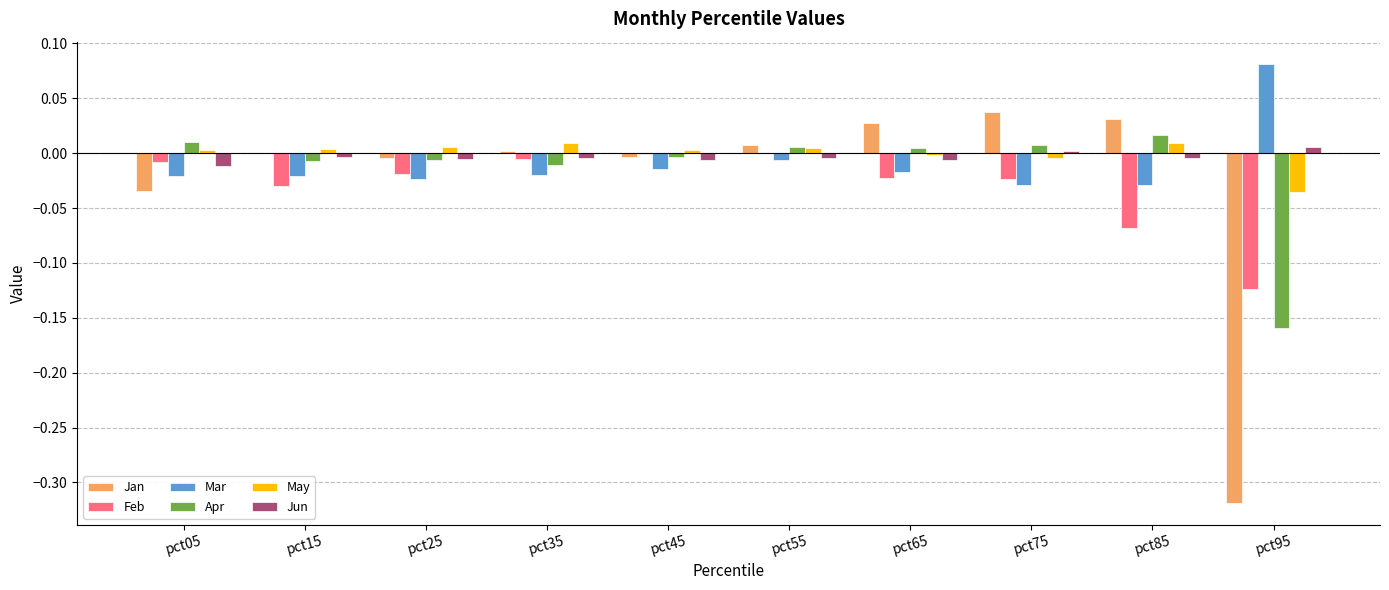

Is the value of Feb at pct45 greater than the value of Mar at pct15?

Yes